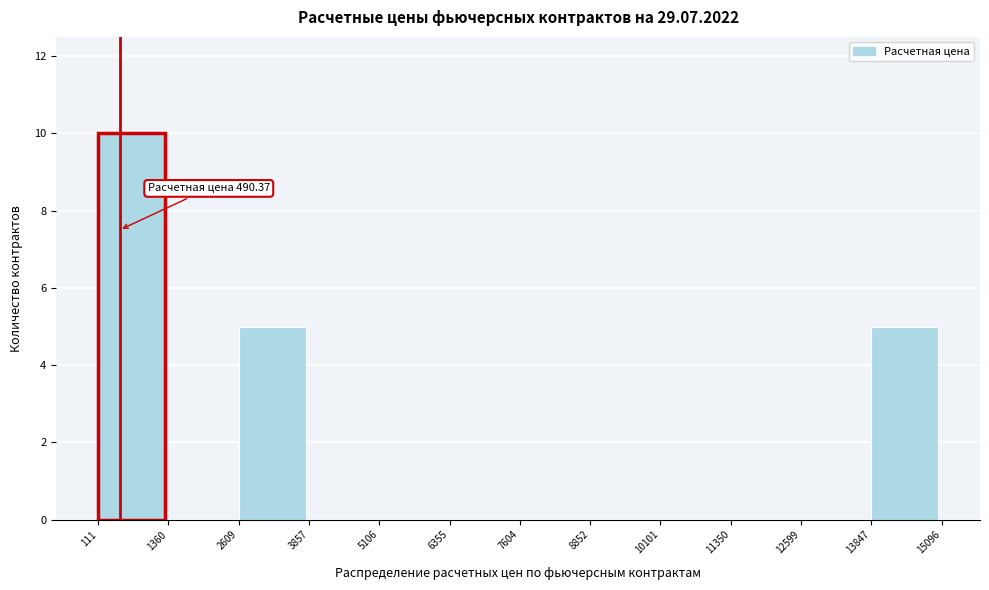

Over which range of the x-axis is the bar tallest?

111 to 1360